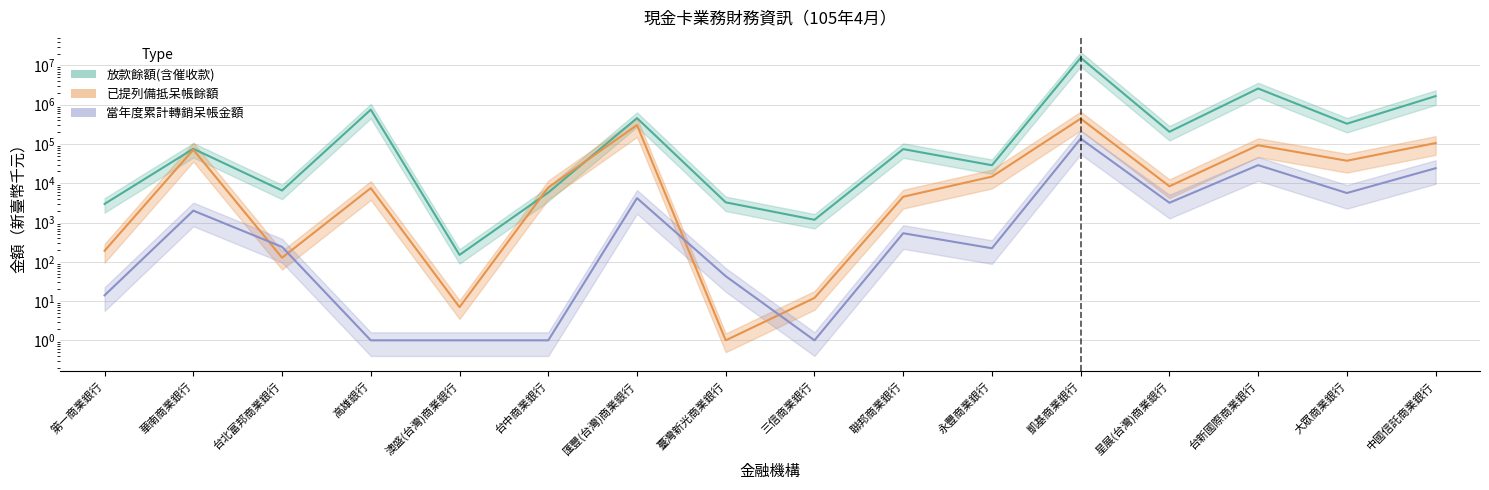

Reading left to right, list all the values displayed in this chart.

放款餘額(含催收款): 2978	75512	6539	750234	150	5807	456593	3267	1175	74124	28795	15658383	204753	2584649	328977	1656824
已提列備抵呆帳餘額: 191	71522	127	7534	7	7813	302873	1	12	4543	14761	443333	8380	92970	37488	105641
當年度累計轉銷呆帳金額: 14	2007	240	1	1	1	4181	43	1	534	221	136634	3188	28964	5646	24153